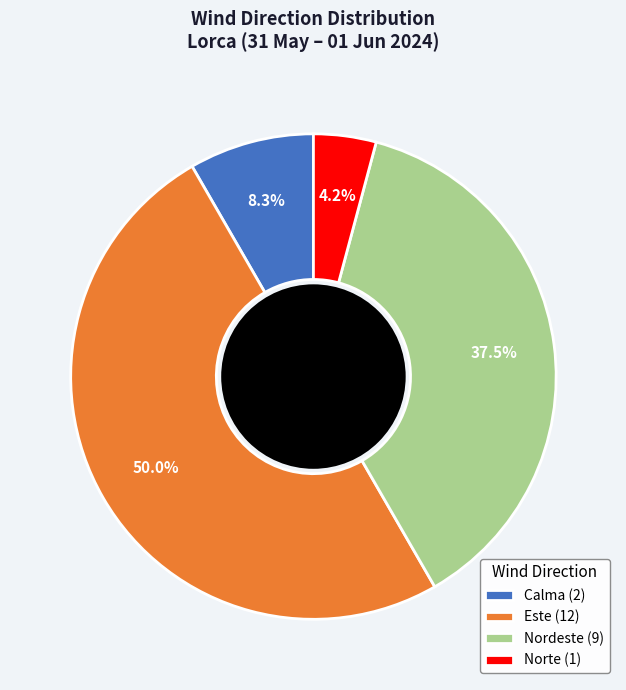

Which category has the biggest portion of the pie?

Este (12)